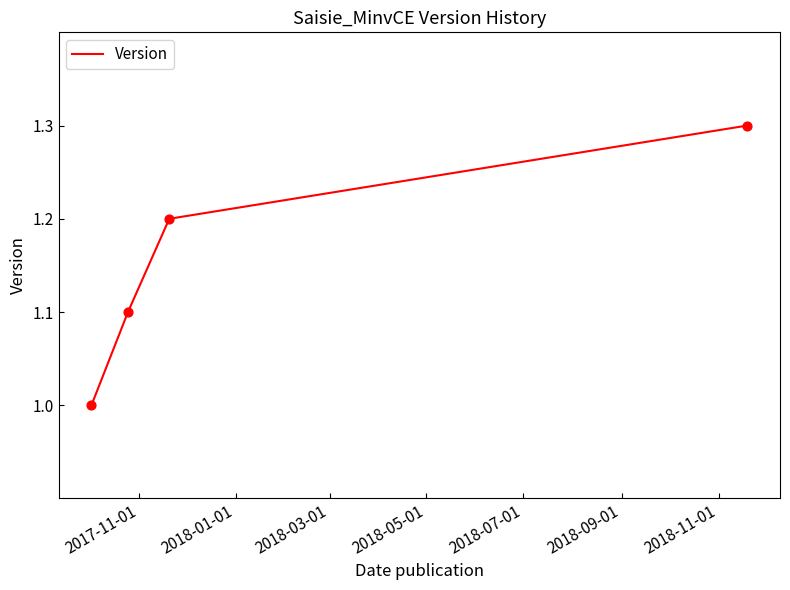

What is the difference between the maximum and minimum values?

0.3